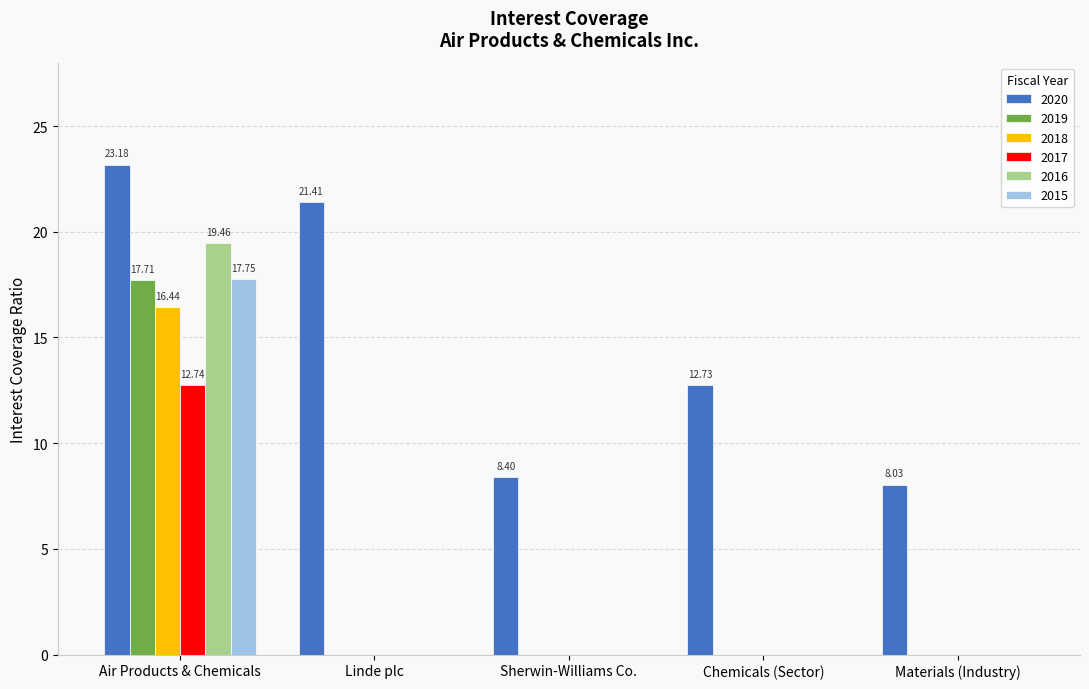

Which series changed the most between Chemicals (Sector) and Materials (Industry)?

2020